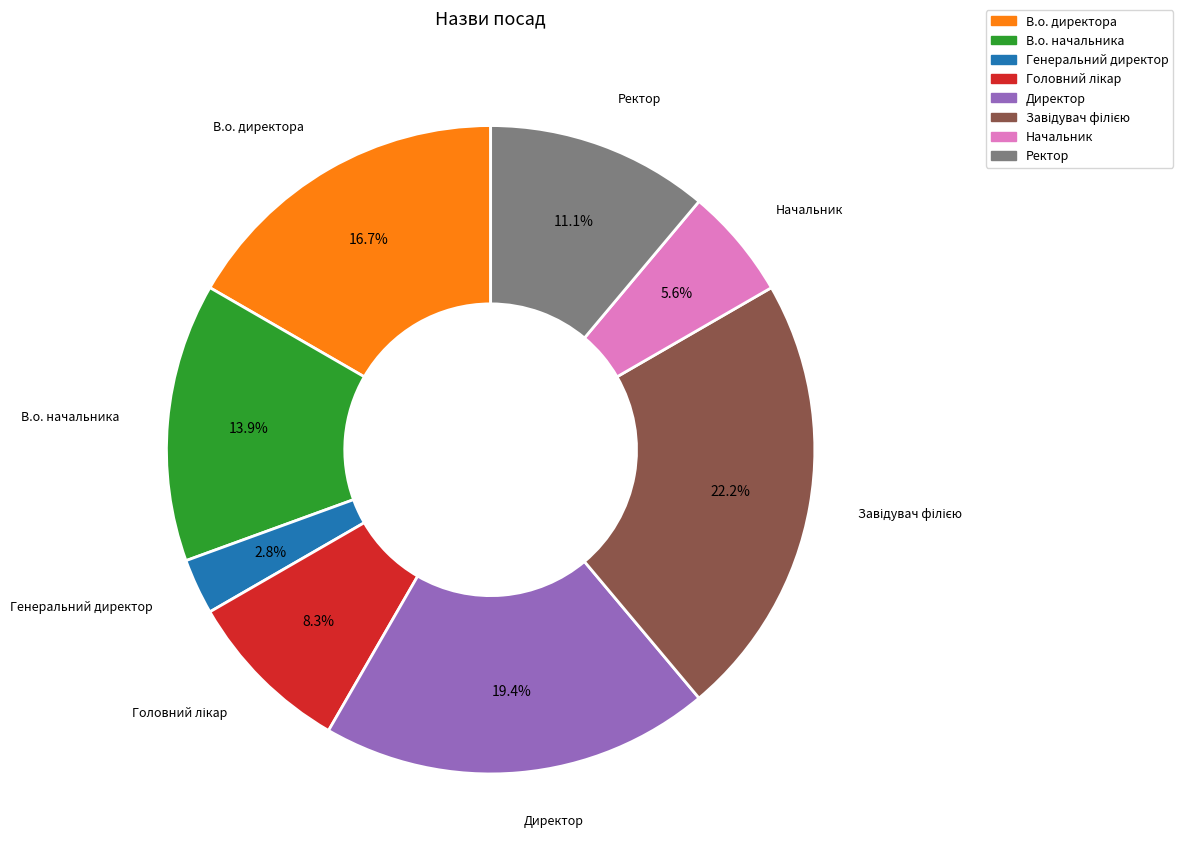

Does Начальник account for over 50% of the chart?

No